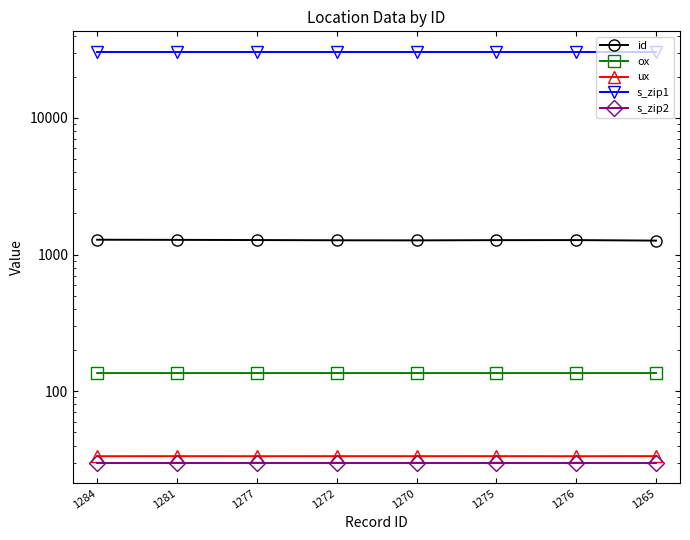

List the series in order of their peak value, highest first.

s_zip1, id, ox, ux, s_zip2